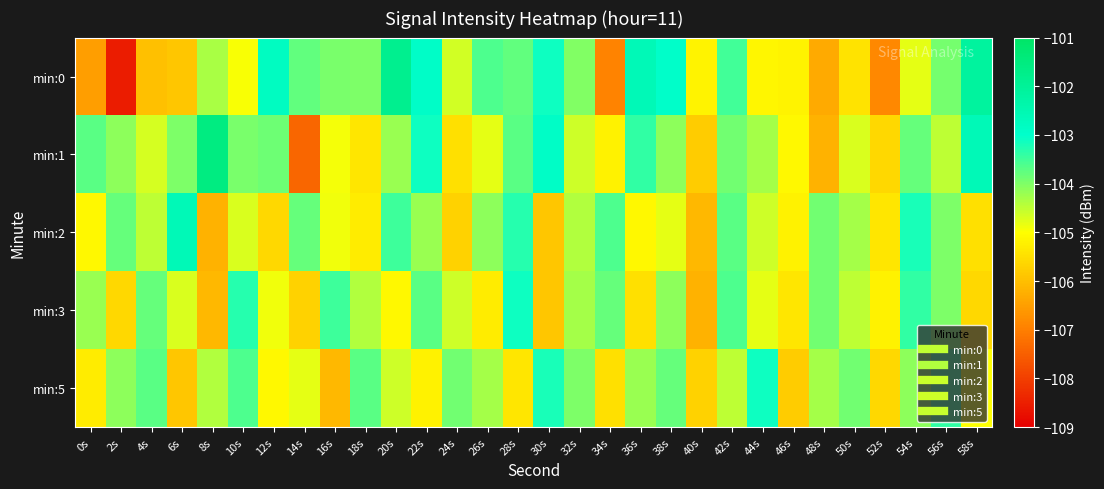

Which series has the largest total across all categories?

min:1